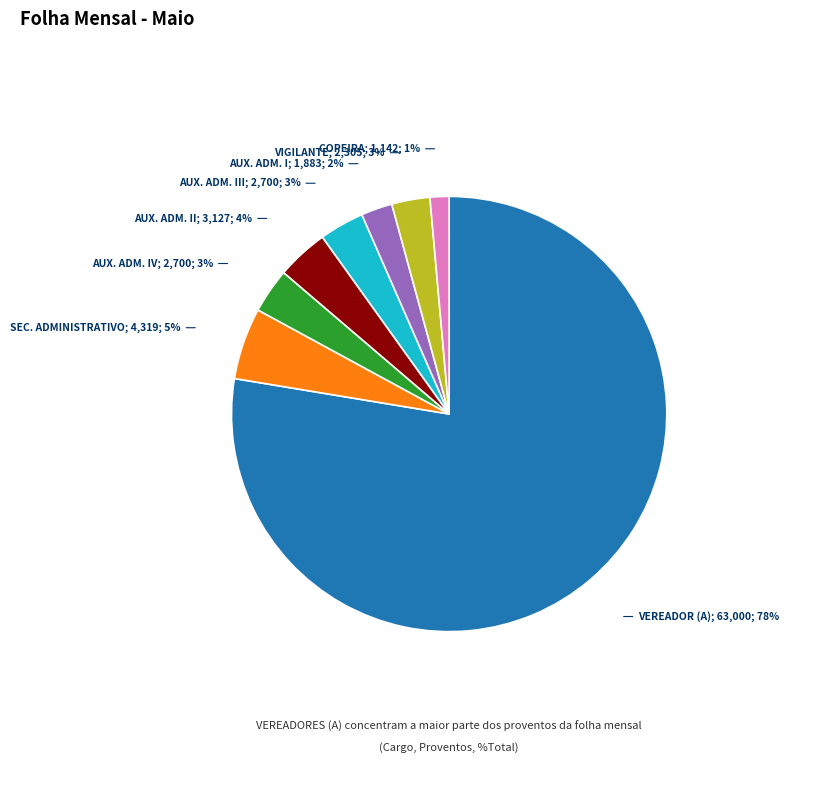

To the nearest percent, what is the average slice percentage?

12%